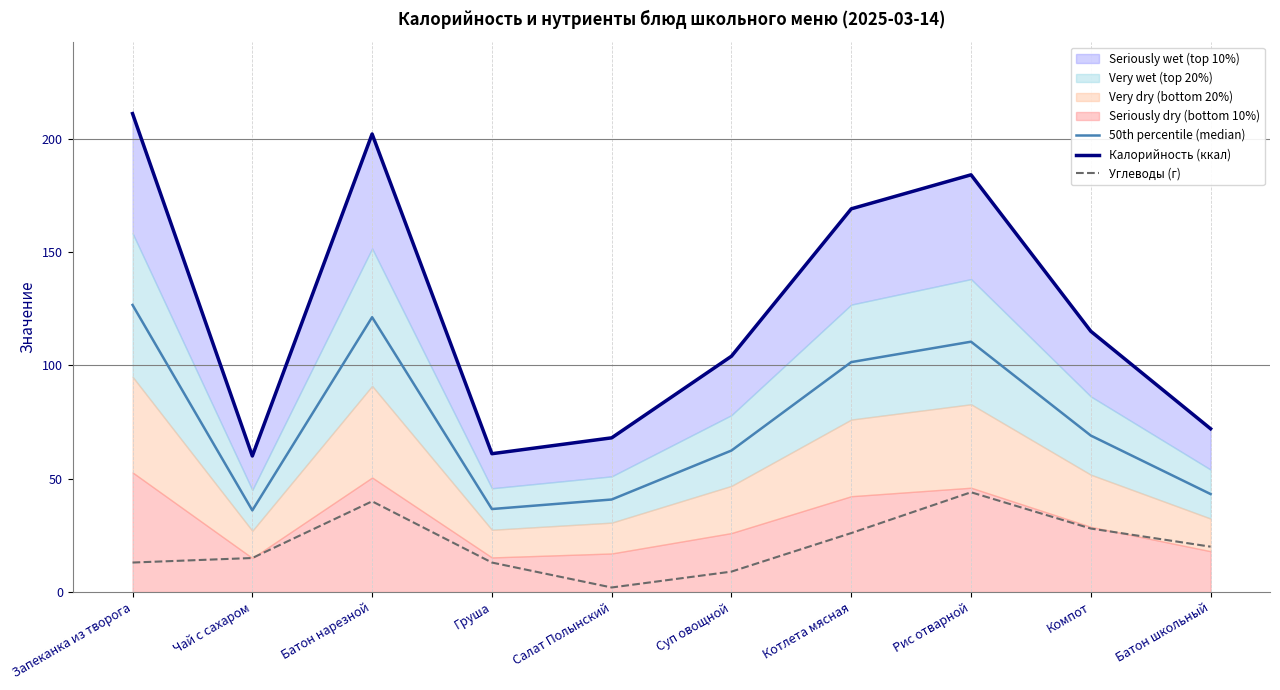

What is the average value of the Углеводы (г) series?

21.0